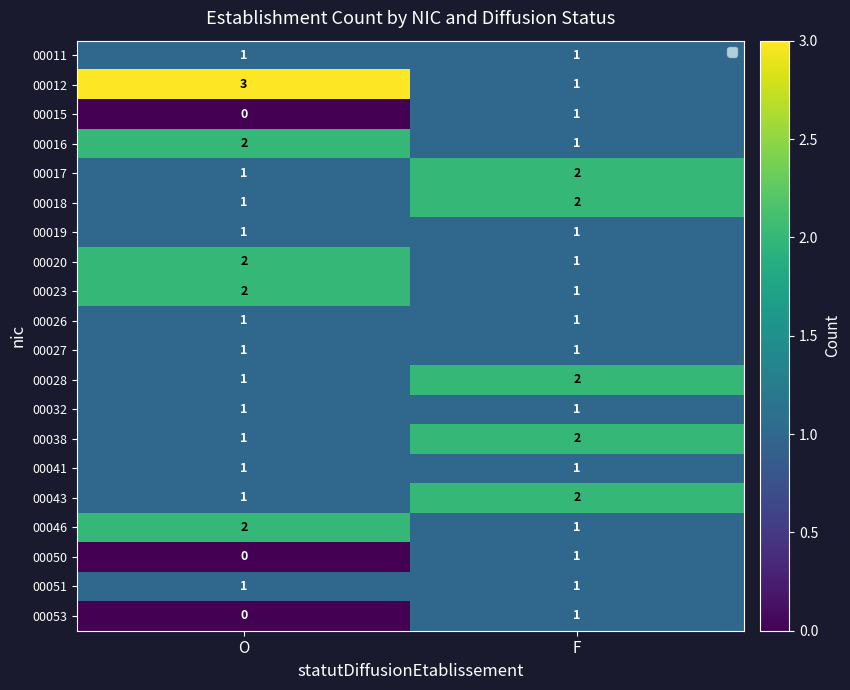

At which category is the sum across all series the highest?

F